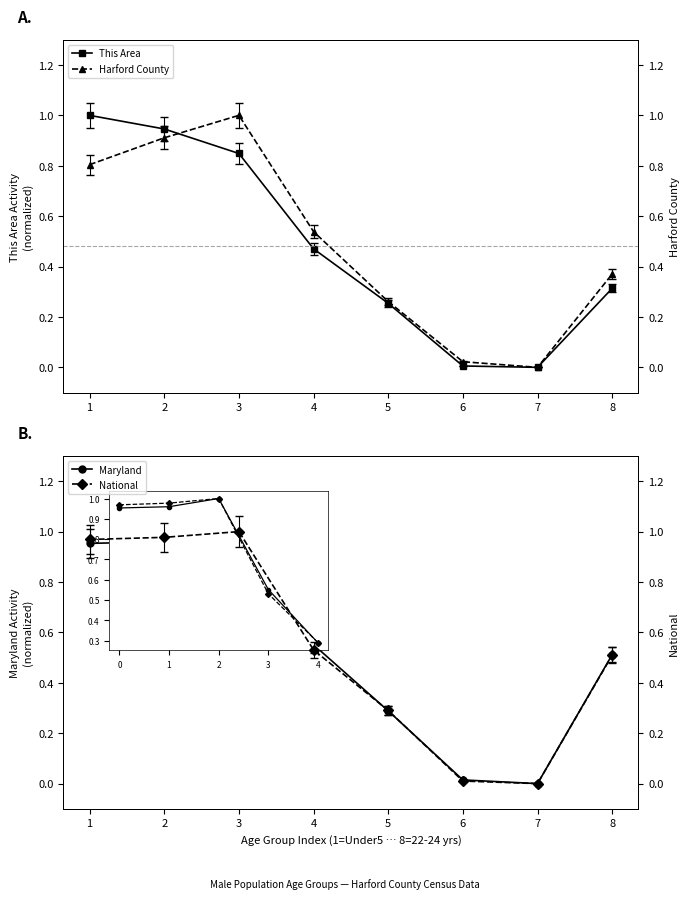

What is the value of the National point at the 1st from the left?

1.0